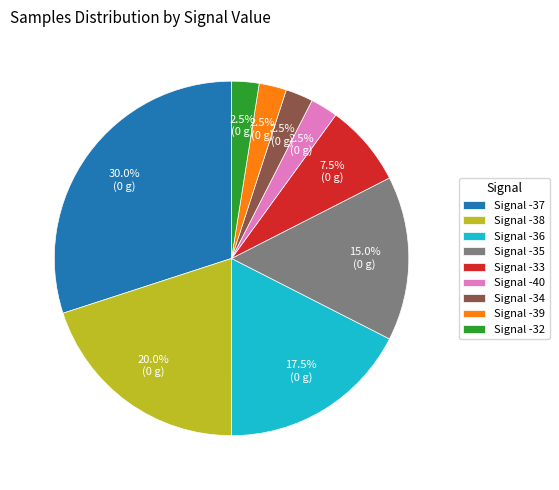

Is there any slice that represents more than half of the pie?

No